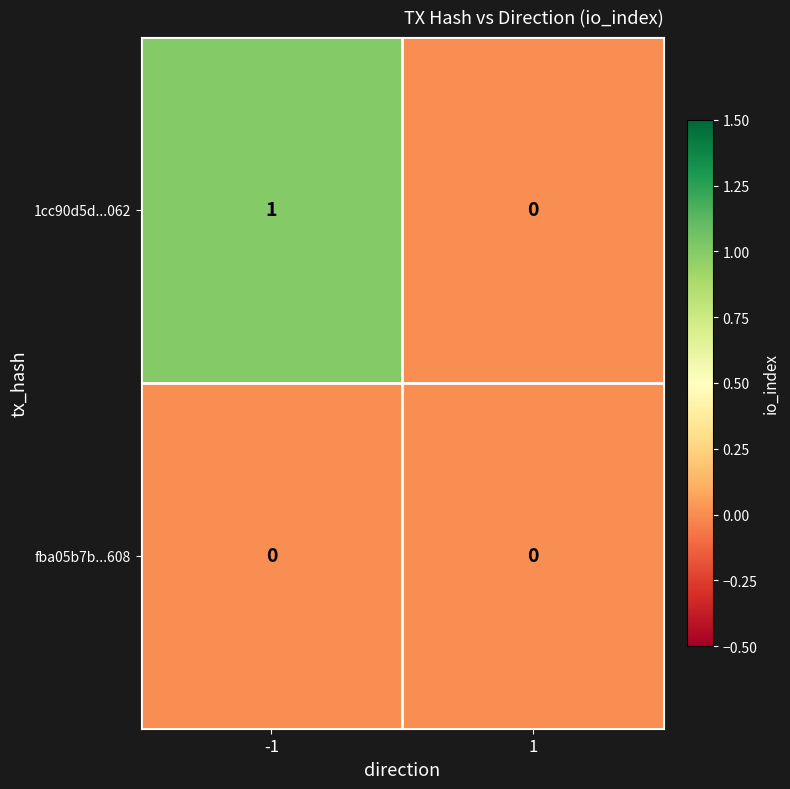

Is the value of fba05b7b...608 at 1 greater than the value of 1cc90d5d...062 at -1?

No